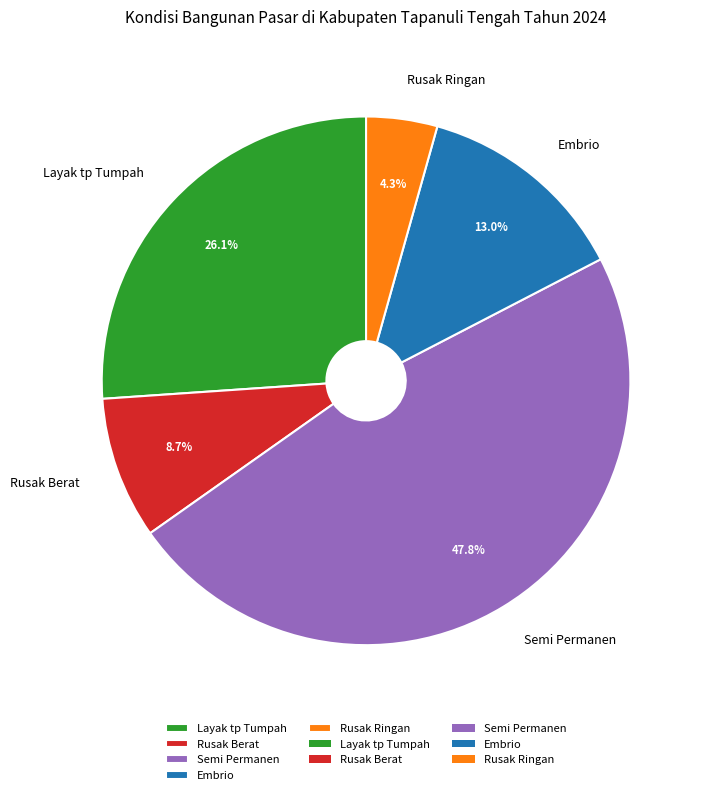

To the nearest percent, what is the difference between the Embrio and Layak tp Tumpah slice percentages?

13%